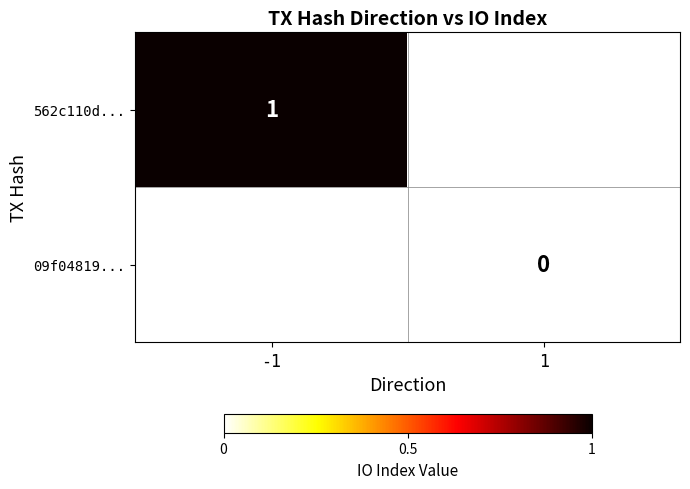

Is the value of 09f04819... at 1 greater than the value of 562c110d... at -1?

No